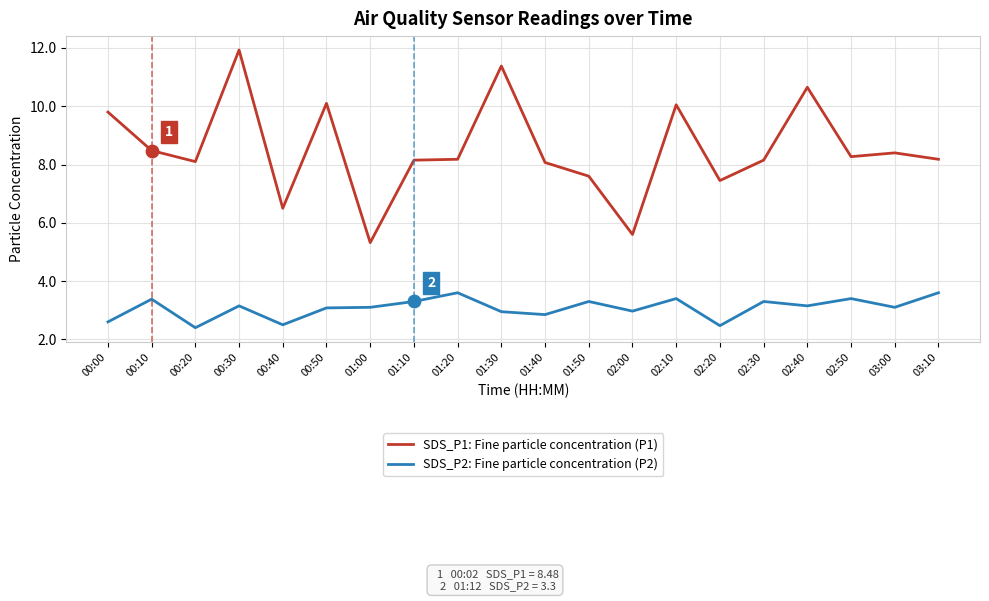

At how many categories does at least one series exceed 5?

20